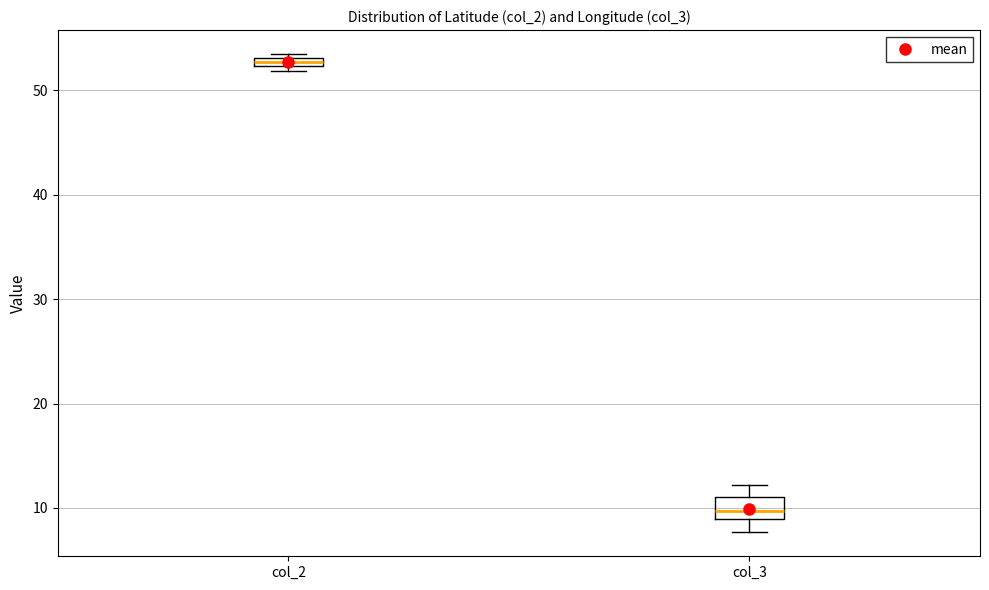

Comparing the boxes themselves (not the whiskers), which one is the tallest?

col_3